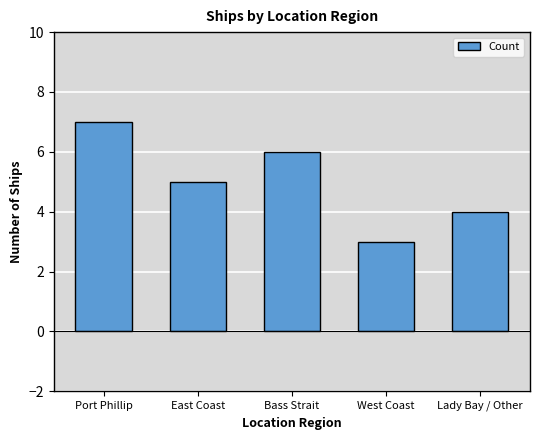

What is the average value?

5